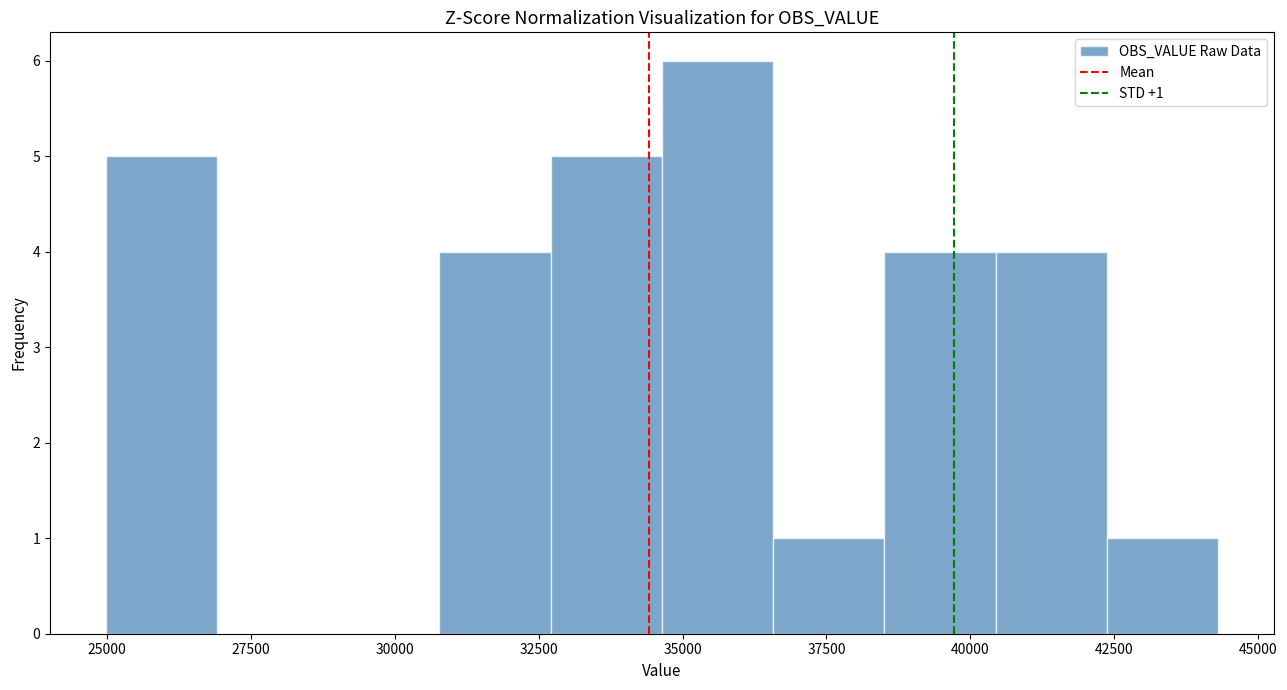

Around what value on the x-axis is the tallest bar? Give the approximate position of its centre, as read against the axis.

35500